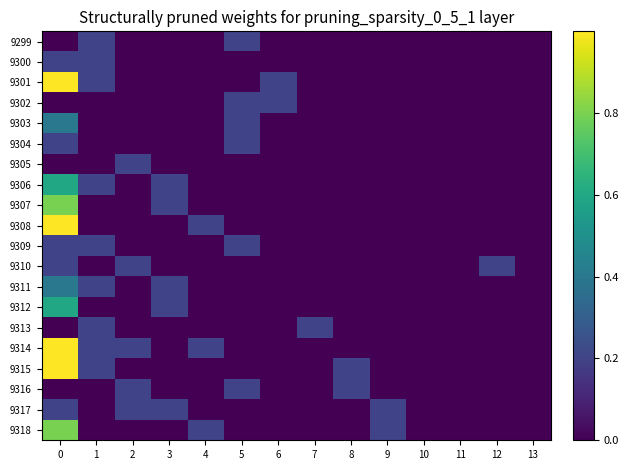

At how many categories does at least one series exceed 0?

11